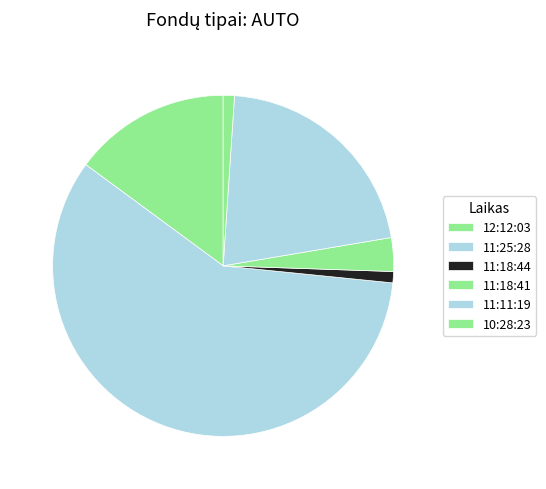

True or false: 12:12:03 accounts for 15% of the total.

True